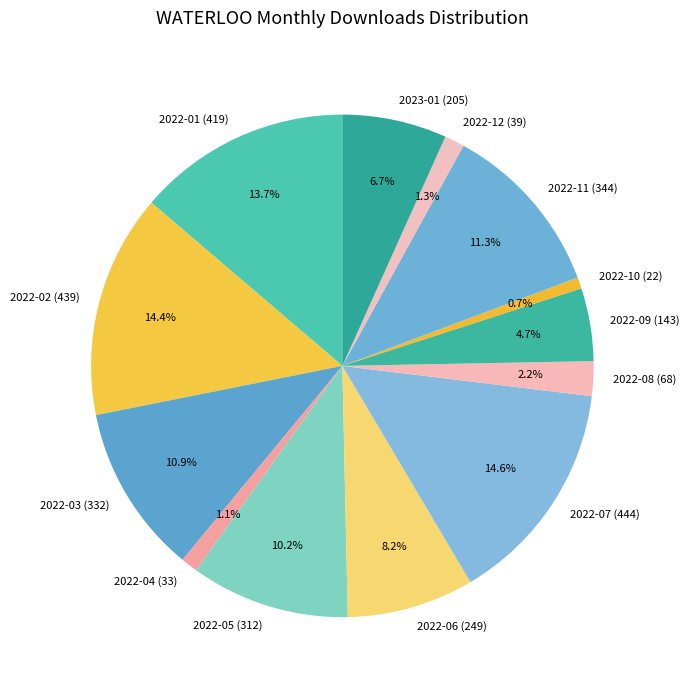

Between 2022-06 and 2022-10, which is larger?

2022-06